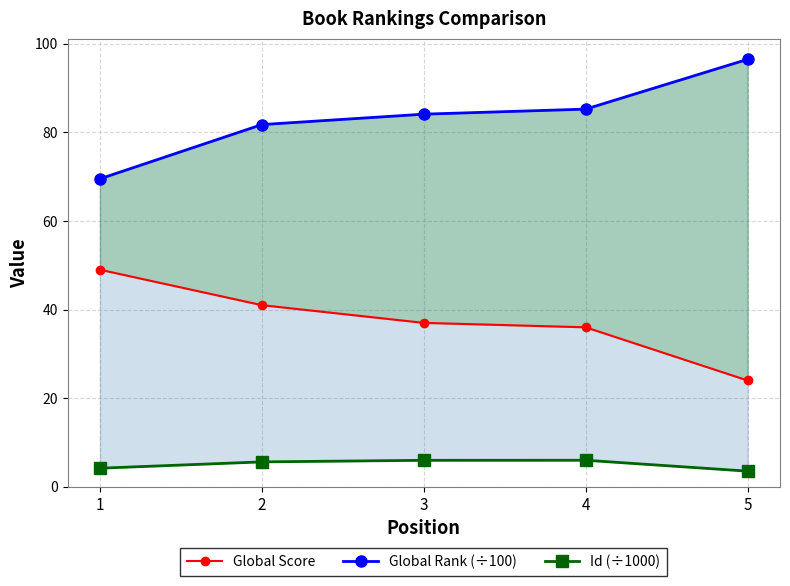

Which category has the highest value in the Id (÷1000) series?

4